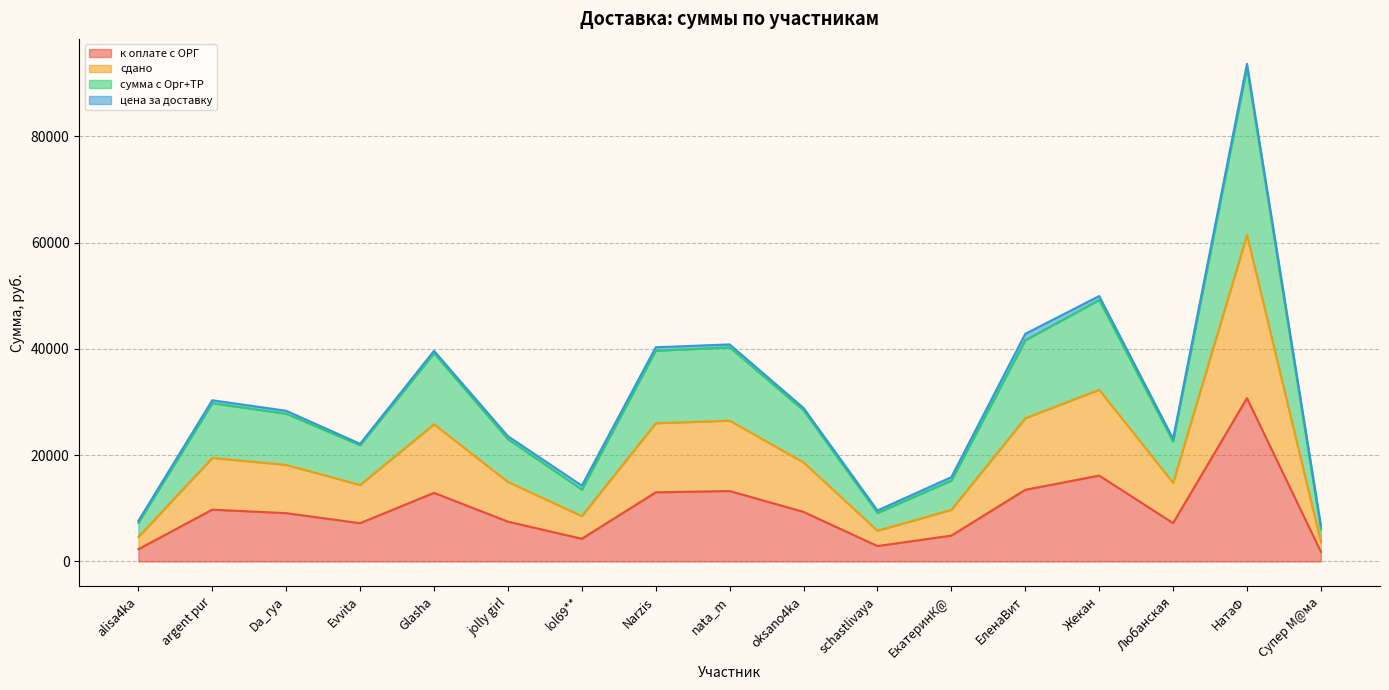

List the labels in order of к оплате с ОРГ value, largest first.

НатаФ, Жекан, ЕленаВит, nata_m, Narzis, Glasha, argent pur, oksano4ka, Da_rya, jolly girl, Любанская, Evvita, ЕкатеринК@, lol69**, schastlivaya, alisa4ka, Супер М@ма